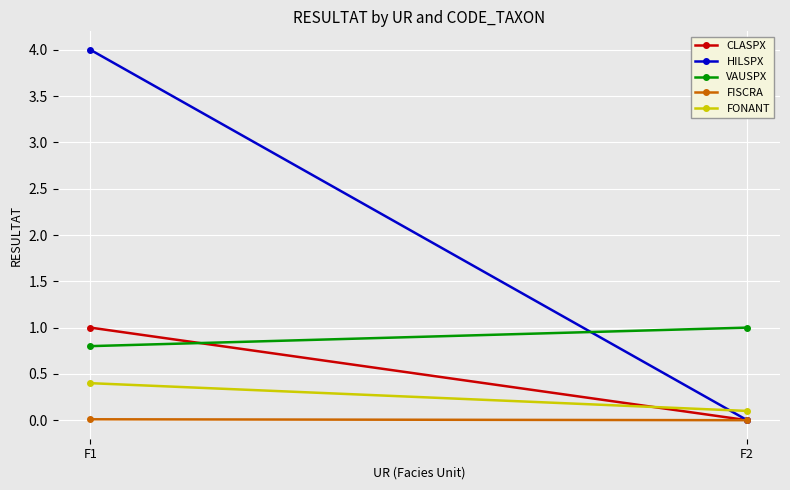

How many CLASPX values are between 0 and 1?

2